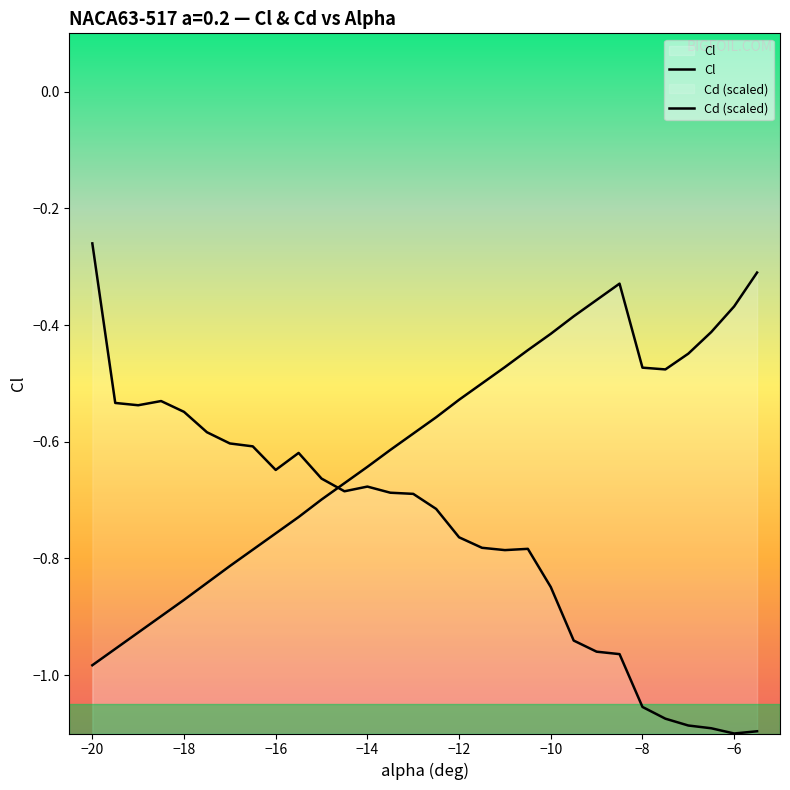

How many lines are shown in the chart?

2